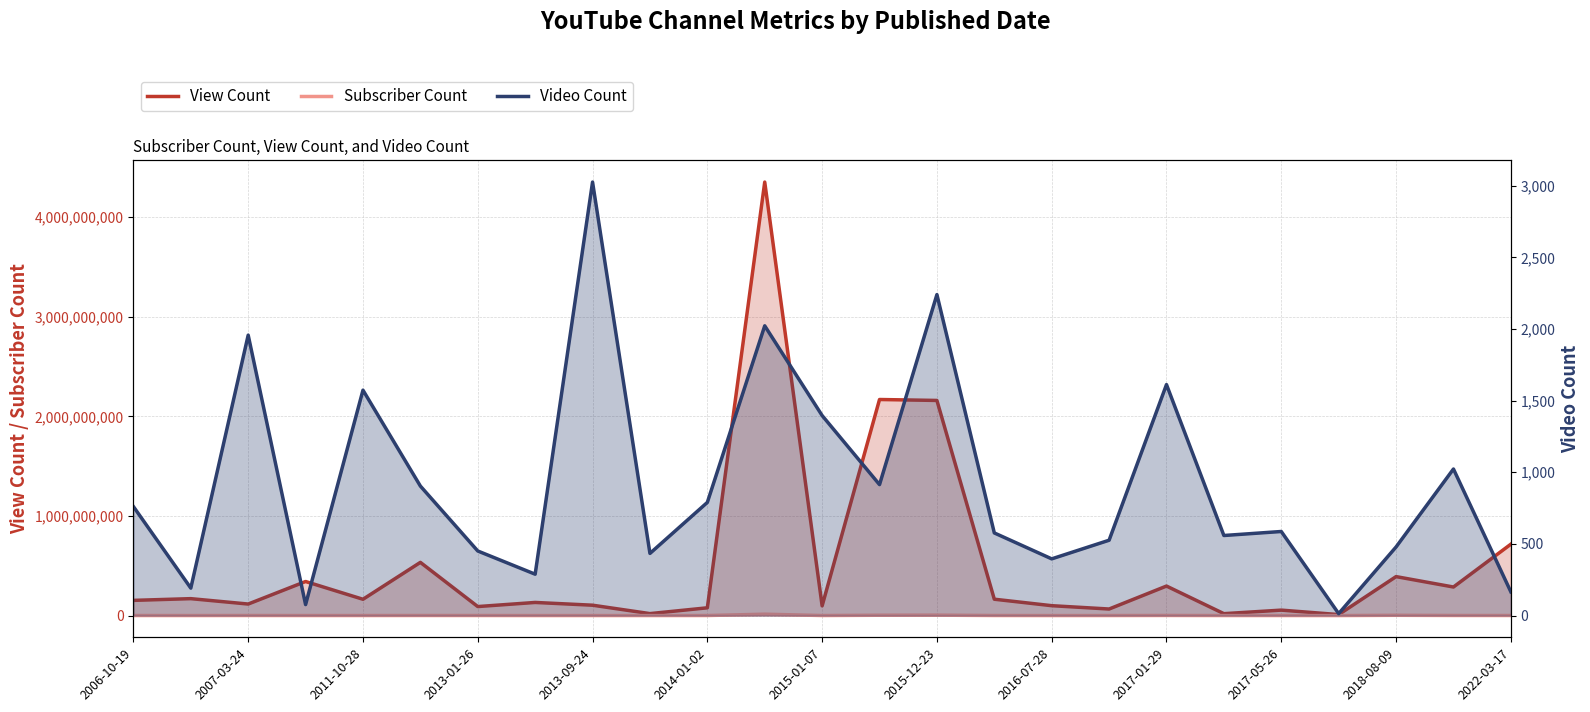

True or false: Subscriber Count and View Count cross at least once.

False